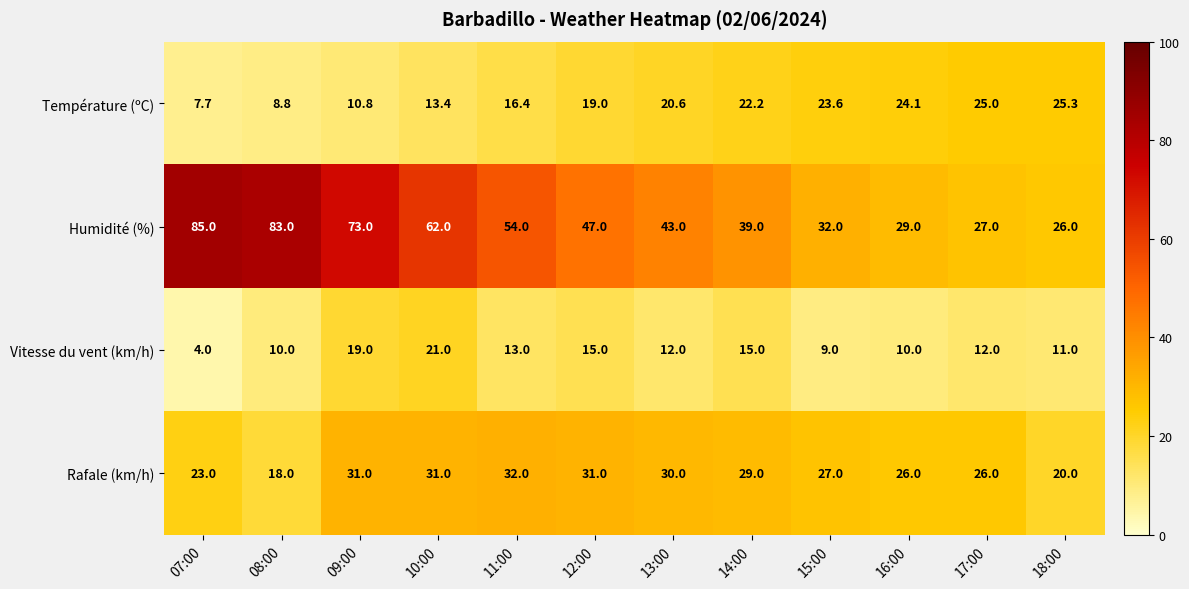

What is the difference between the maximum and minimum values in the Température (ºC) series?

17.6